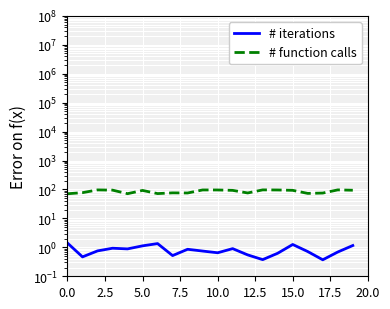

What is the difference between the maximum and minimum values in the # function calls series?

25.5